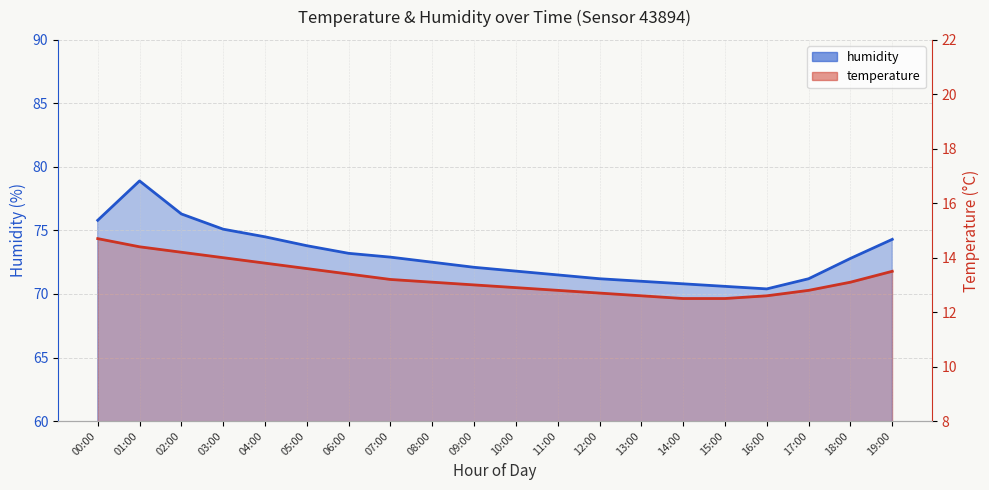

The humidity series shows 71.8 at 10:00. True or false?

True